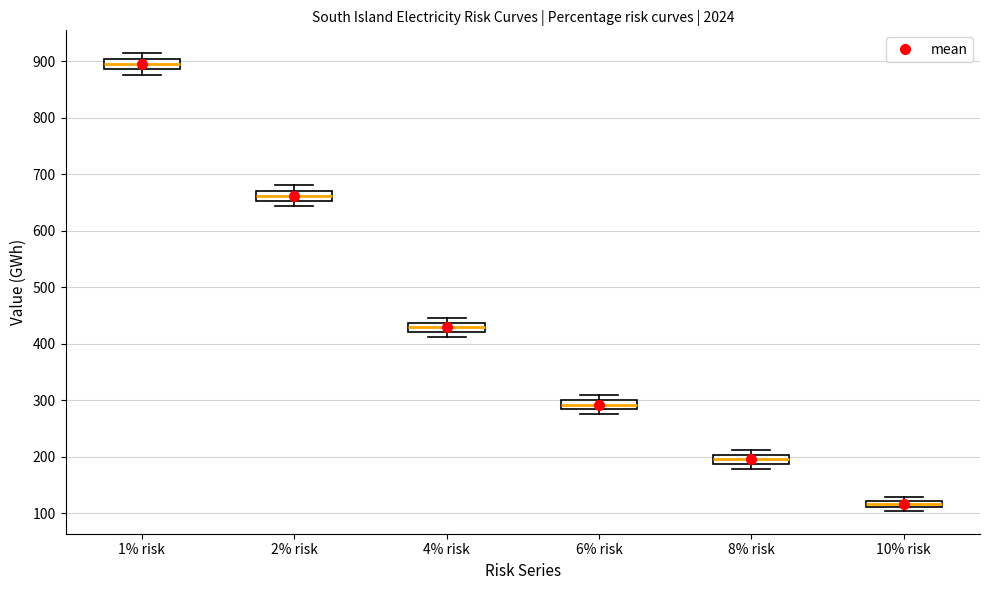

Where does the median line of the box for 6% risk sit on the y-axis? The values are not printed on the chart, so give them approximately, as read against the axis.

290